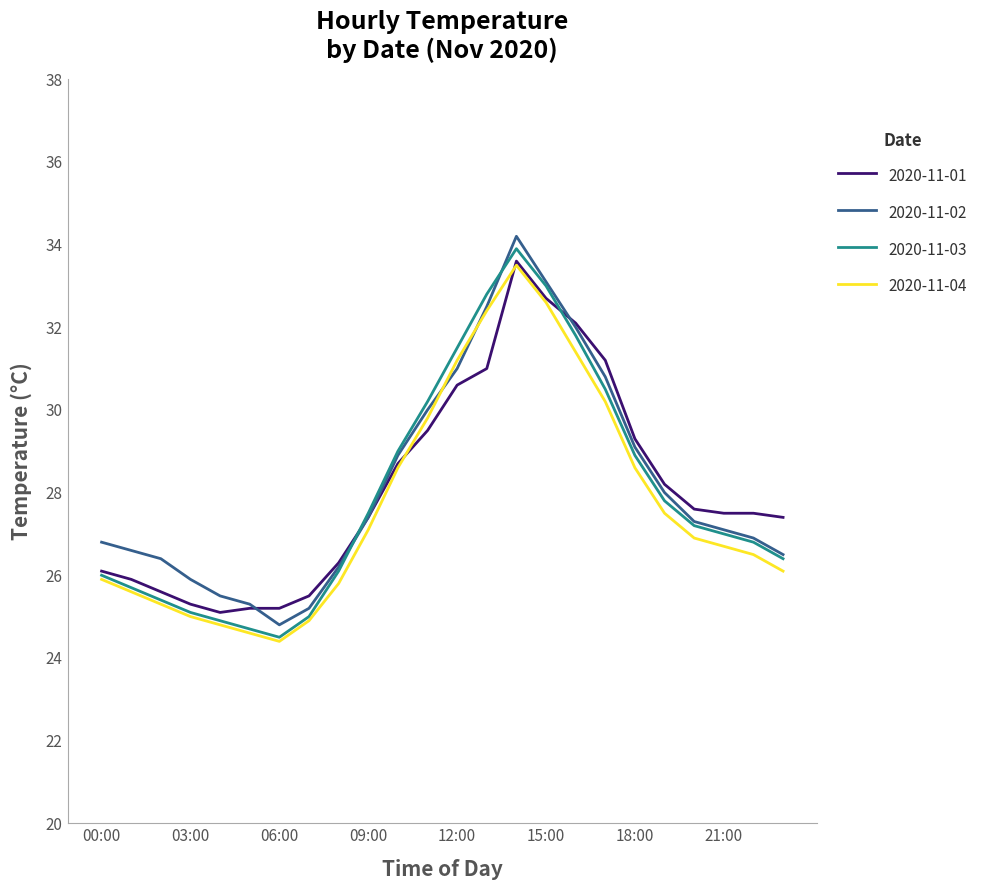

What is the minimum value shown in the chart?

24.4